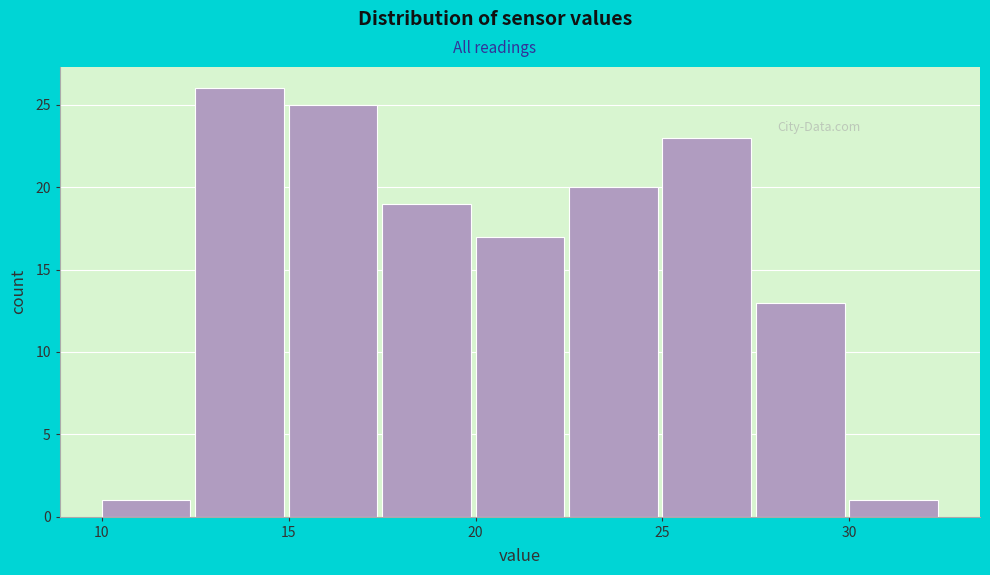

Which range on the x-axis has the tallest bar?

12.5 to 15.0